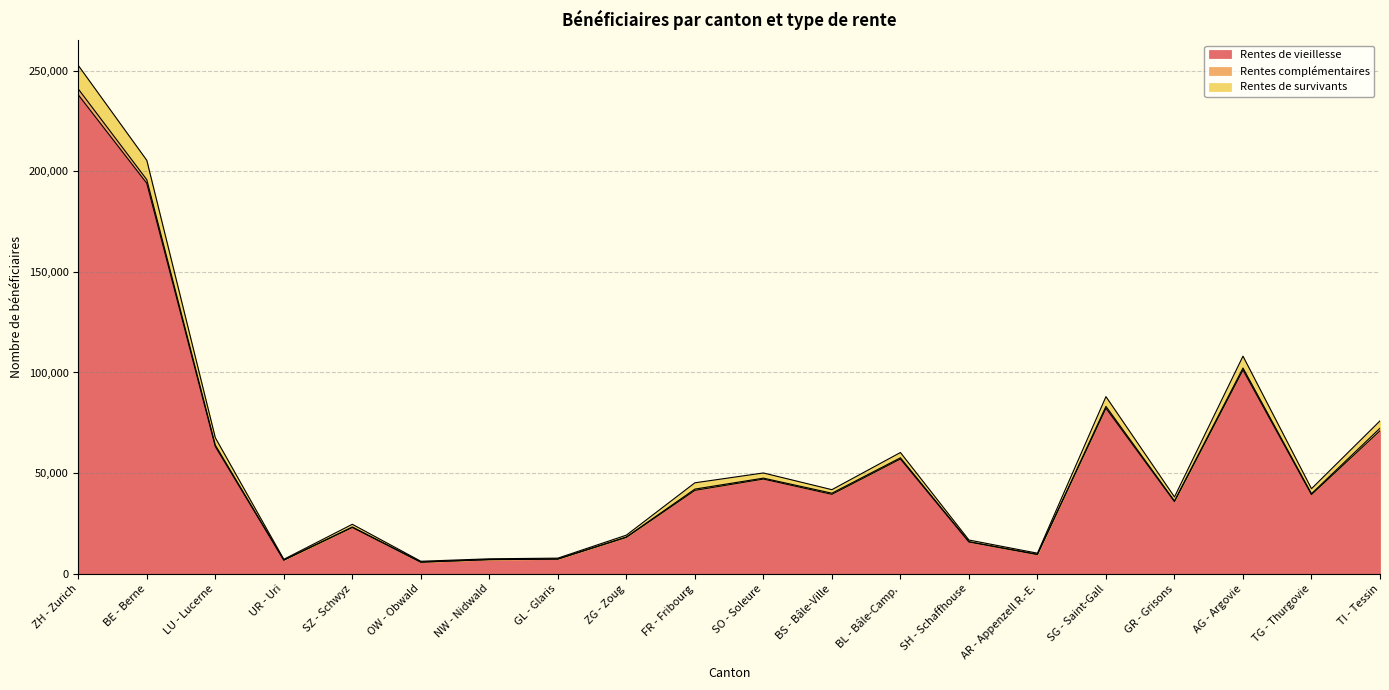

What is the highest value of the Rentes de vieillesse series?

237954